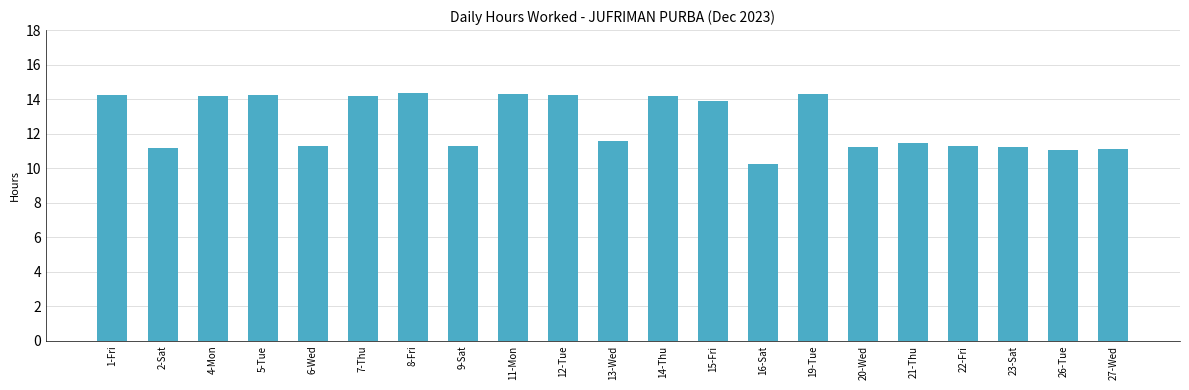

What is the label of the 17th bar from the left?

21-Thu